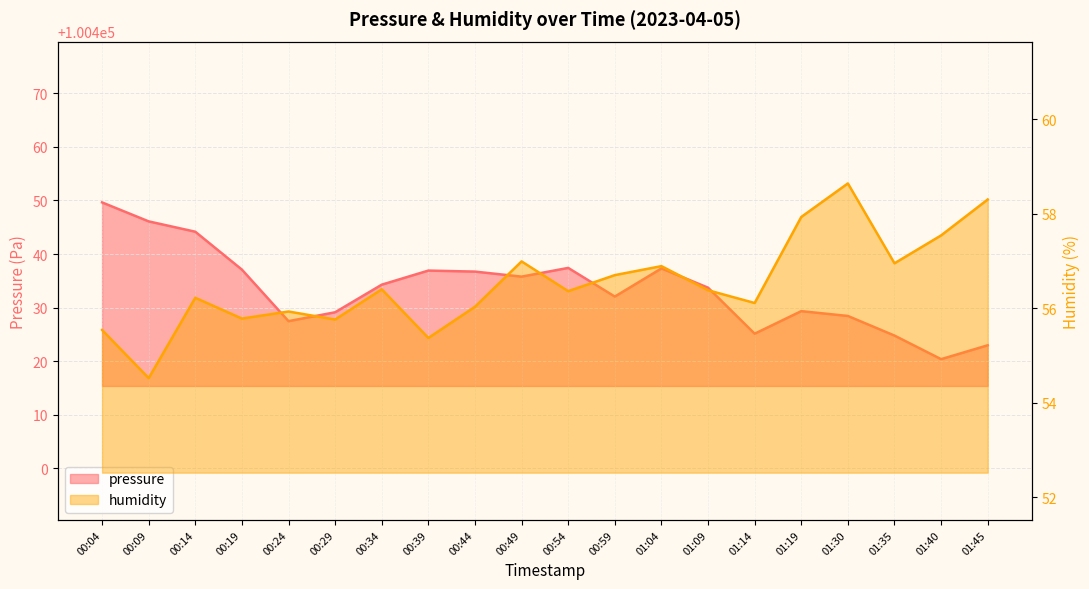

What position from the right is 00:39?

13